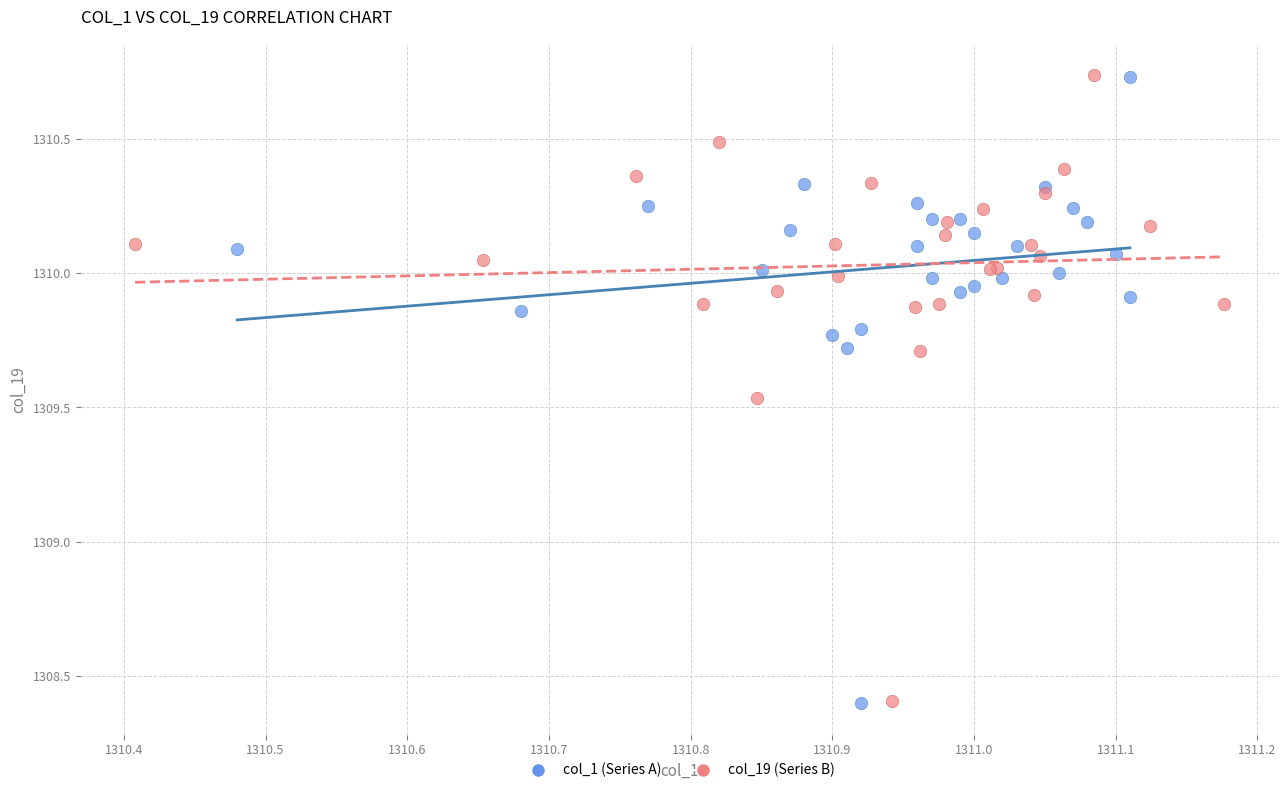

Which series has the largest Y range (max minus min)?

col_1 (Series A)